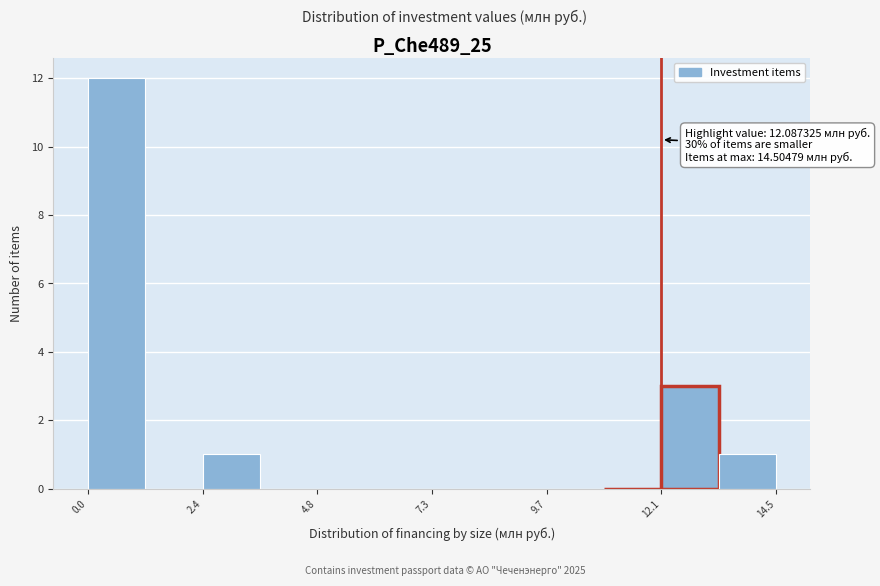

Read against the x-axis, roughly where is the centre of the tallest bar?

0.5